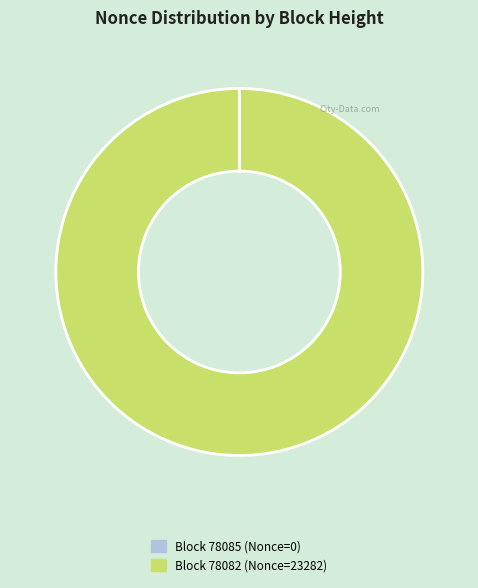

Does any single category account for the majority?

Yes